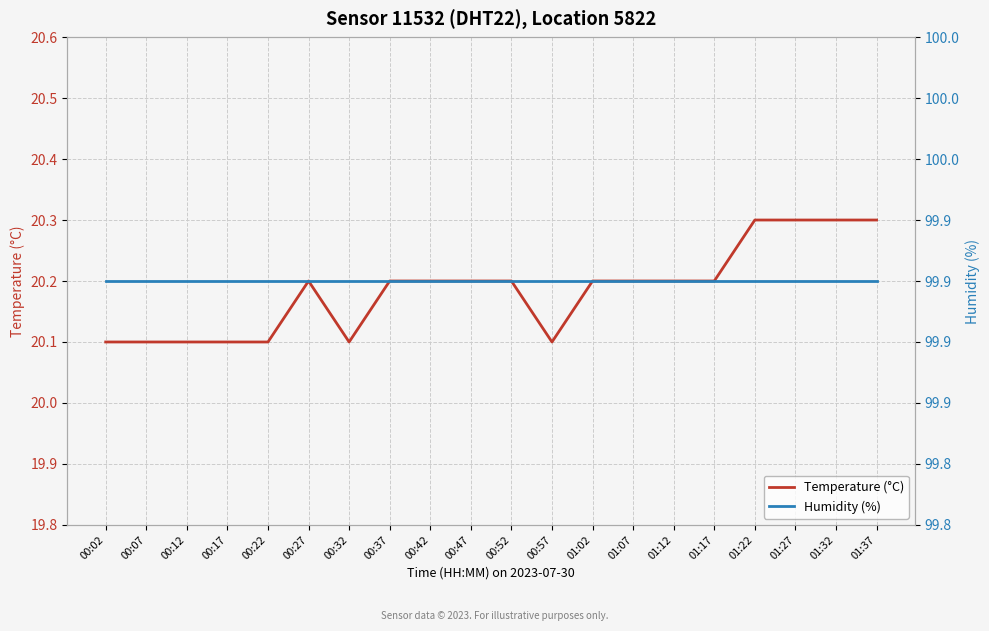

At which label does Humidity (%) reach its peak?

00:02